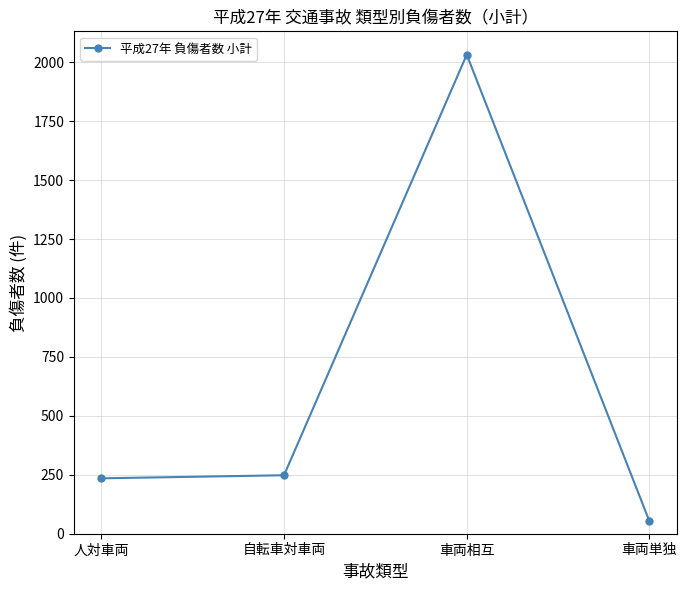

What is the difference between the maximum and minimum values?

1980